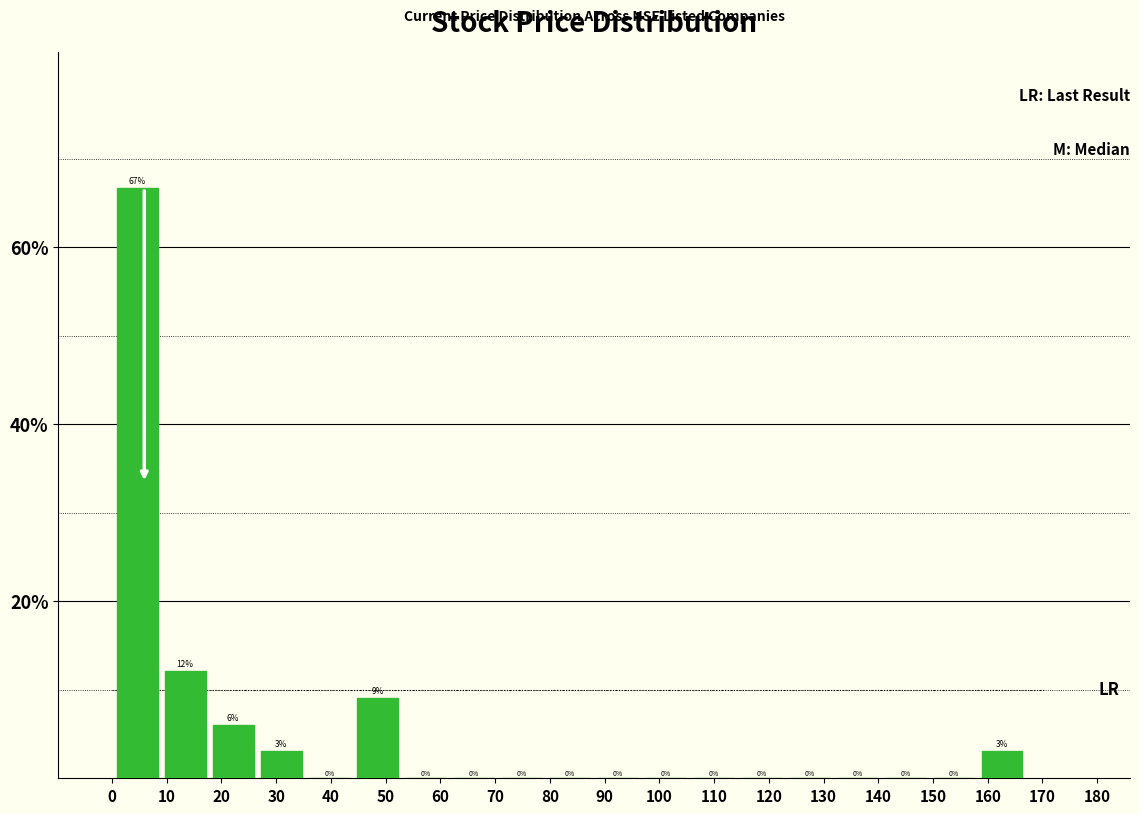

Over which range of the x-axis is the bar tallest?

0 to 9